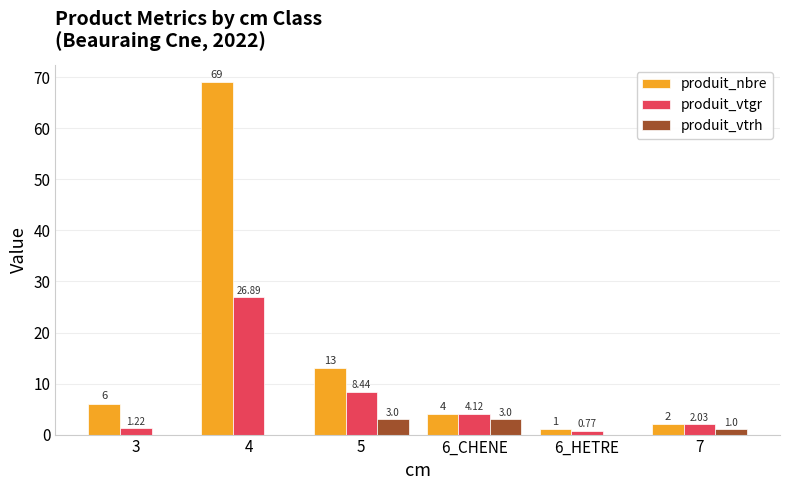

Is the value of produit_nbre at 6_CHENE greater than the value of produit_vtgr at 6_HETRE?

Yes